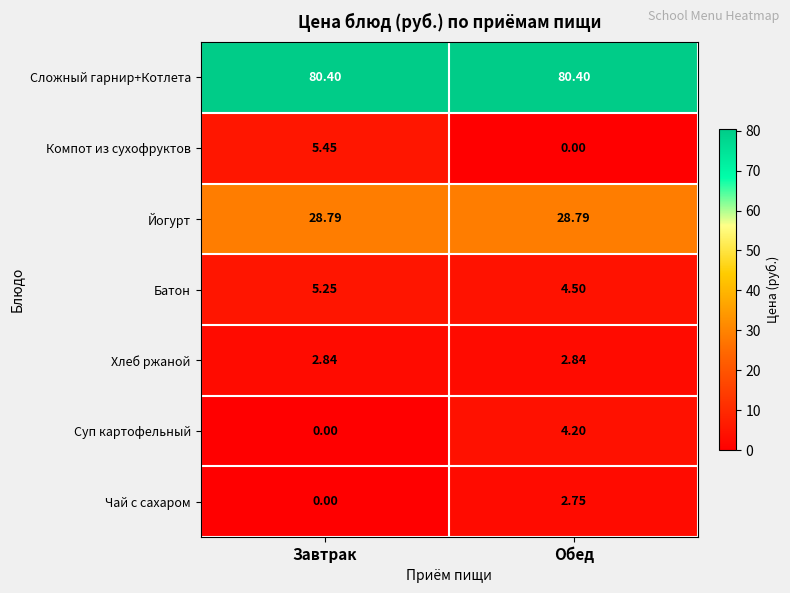

At Обед, list the series in order from smallest to largest.

Компот из сухофруктов, Чай с сахаром, Хлеб ржаной, Суп картофельный, Батон, Йогурт, Сложный гарнир+Котлета